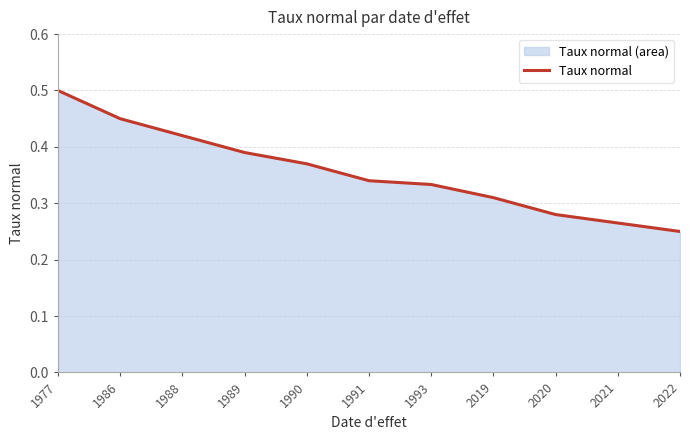

List the labels in order of value, smallest first.

2022, 2021, 2020, 2019, 1993, 1991, 1990, 1989, 1988, 1986, 1977